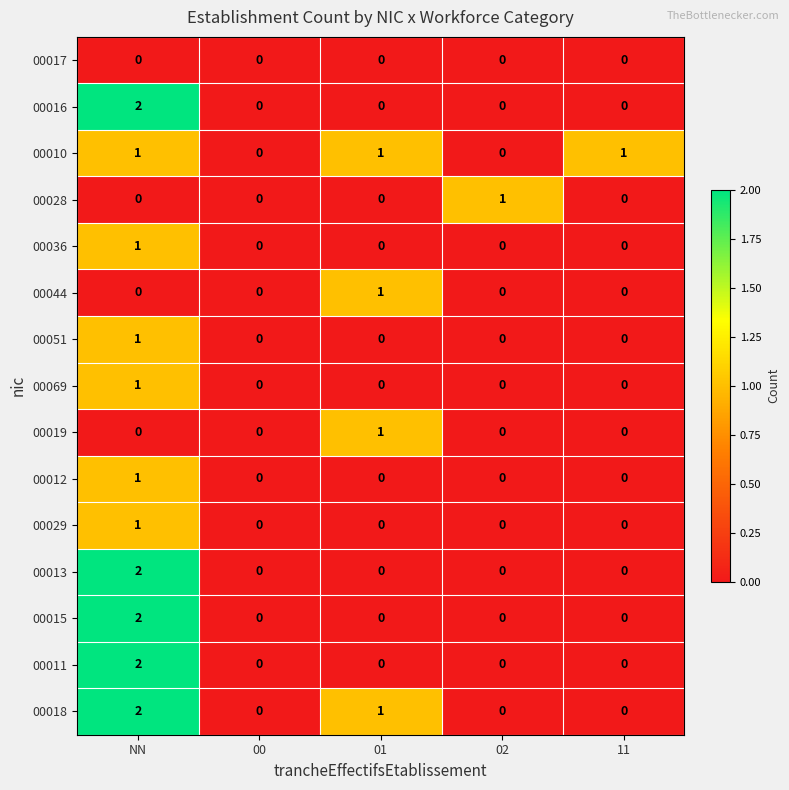

Which label corresponds to the largest value in the chart?

NN